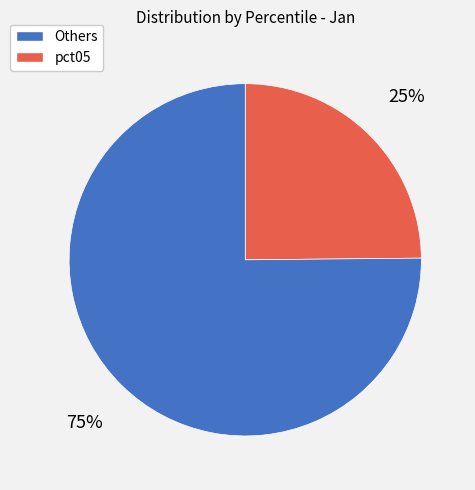

To the nearest percent, what is the average slice percentage?

50%